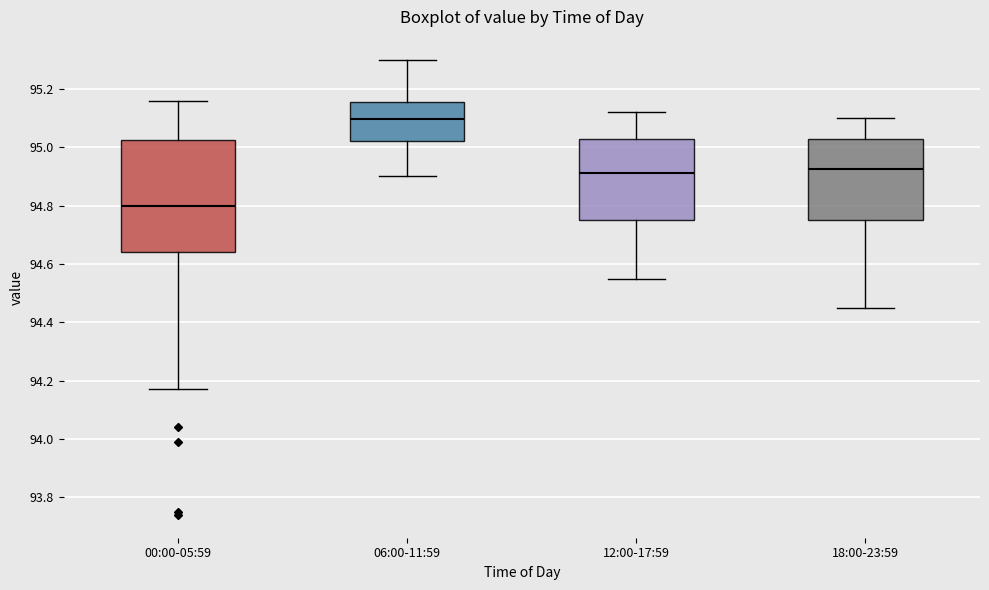

Reading left to right, read every box against the y-axis: the position of its median line, the range the box covers, and the ends of its whiskers. The values are not printed on the chart, so give them approximately, as read against the axis.

00:00-05:59: median 94.80, box 94.64 to 95.02, whiskers 94.18 to 95.16
06:00-11:59: median 95.10, box 95.02 to 95.16, whiskers 94.90 to 95.30
12:00-17:59: median 94.92, box 94.76 to 95.02, whiskers 94.56 to 95.12
18:00-23:59: median 94.92, box 94.76 to 95.02, whiskers 94.46 to 95.10